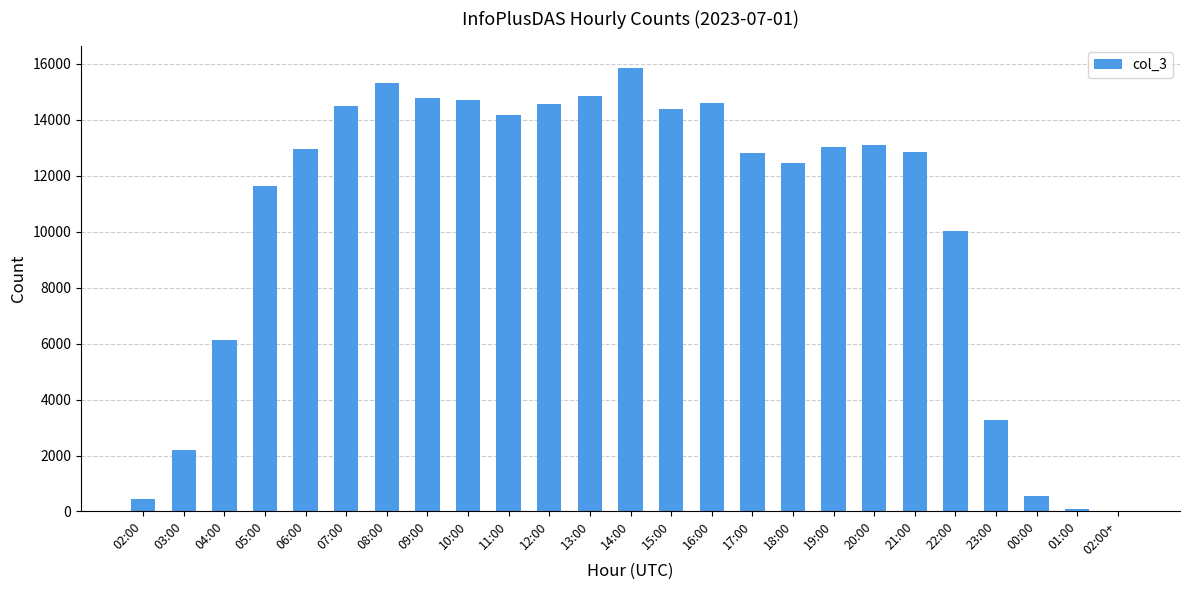

The value at 19:00 is 8109. True or false?

False